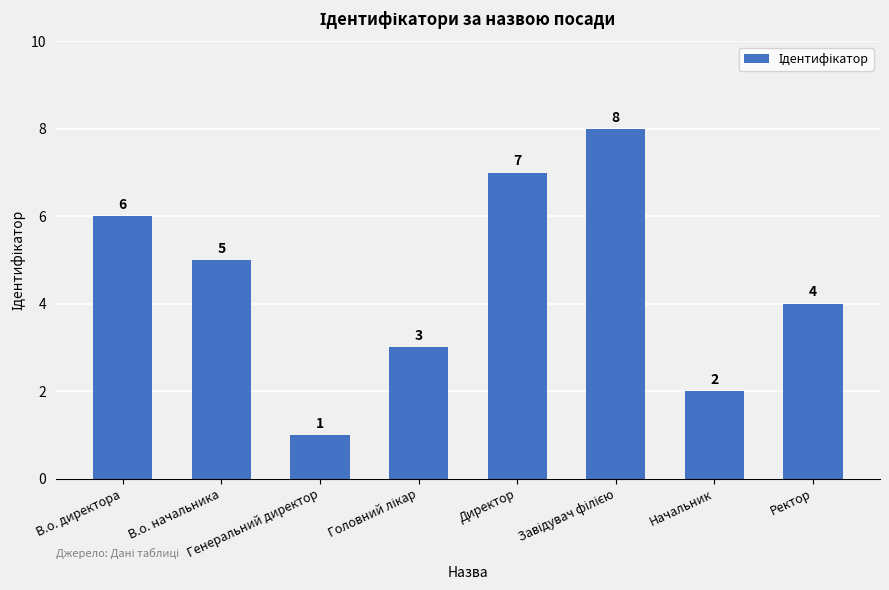

What is the difference between the maximum and minimum values?

7